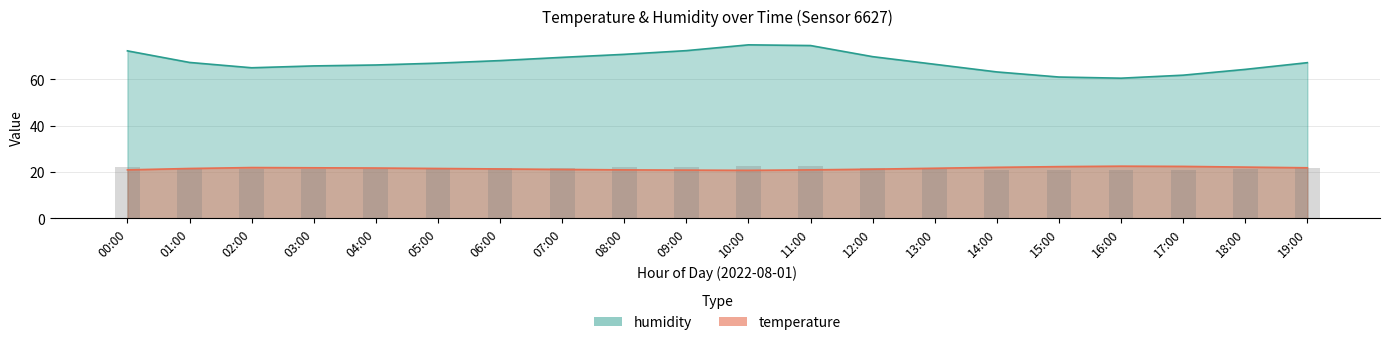

Rank the series by their maximum value, from highest to lowest.

humidity, temperature